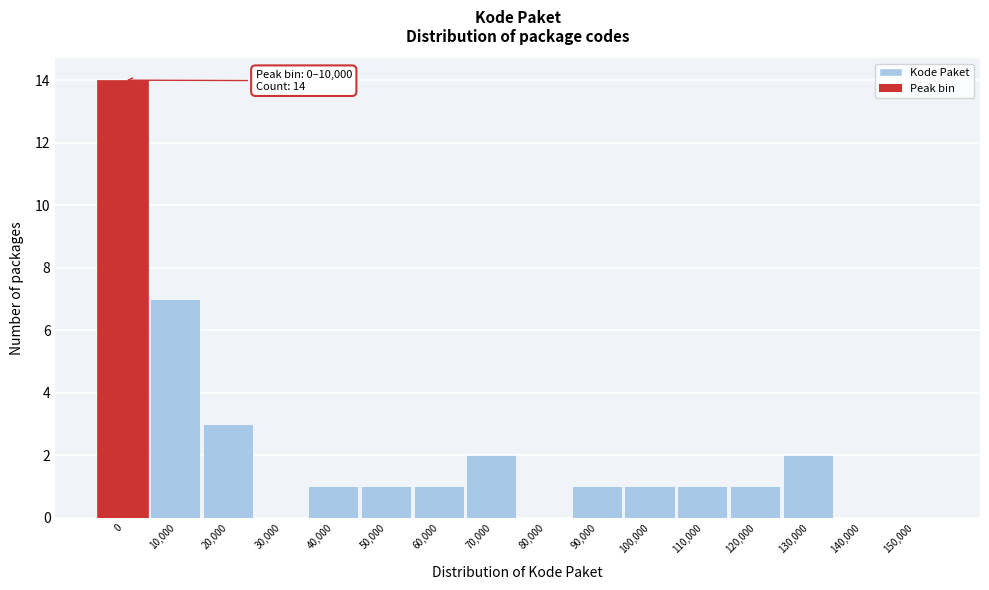

Reading left to right, what are all the values shown in this chart?

0=14	10,000=7	20,000=3	30,000=0	40,000=1	50,000=1	60,000=1	70,000=2	80,000=0	90,000=1	100,000=1	110,000=1	120,000=1	130,000=2	140,000=0	150,000=0